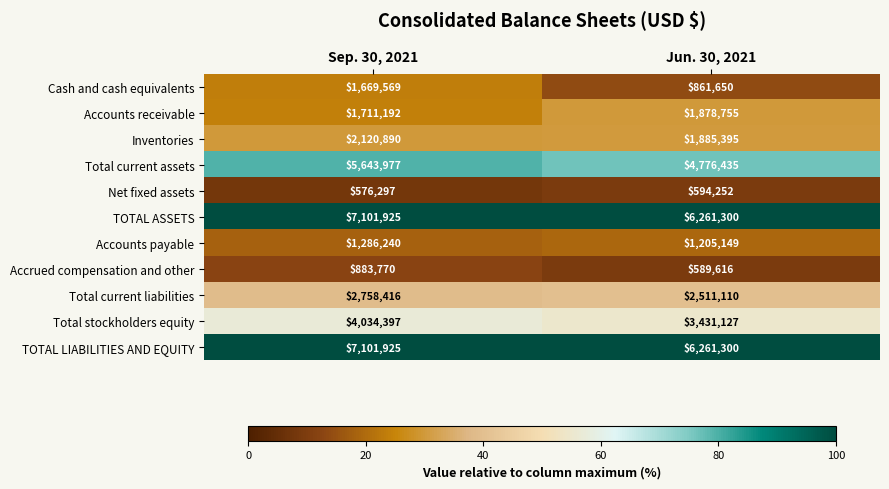

What is the difference between the maximum and minimum values in the TOTAL ASSETS series?

840625